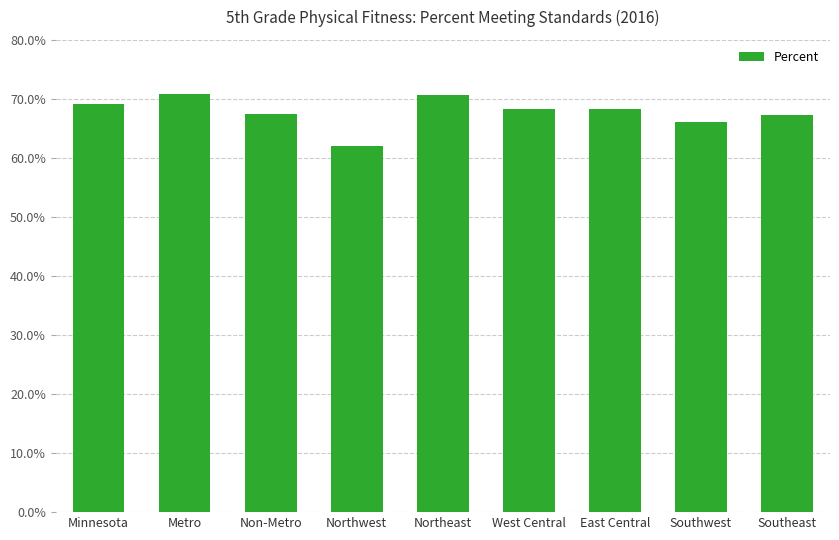

What is the minimum value shown in the chart?

0.6